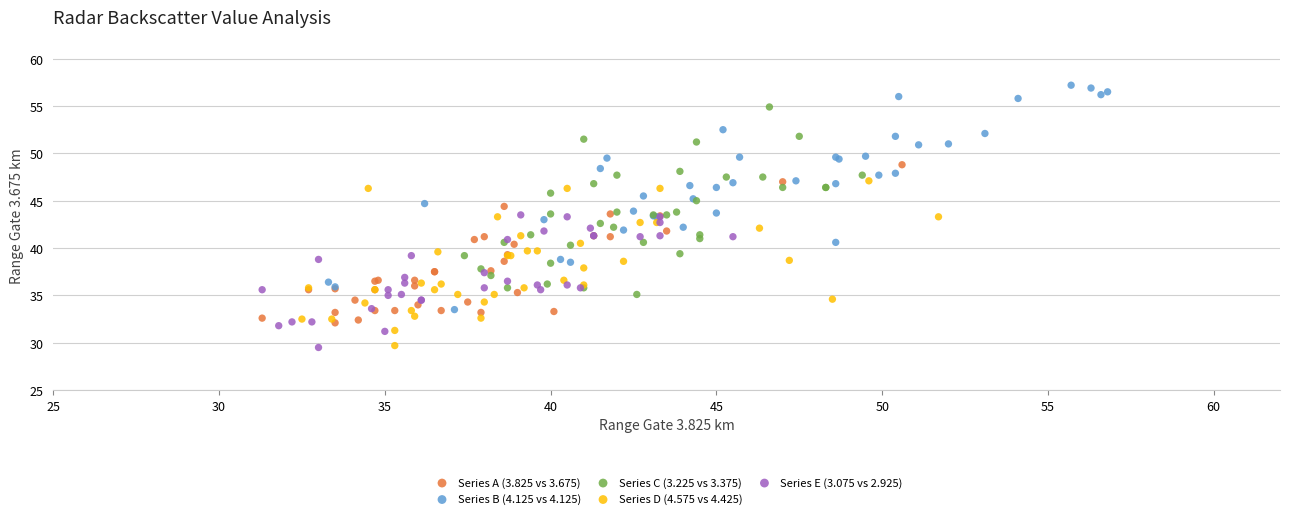

Which series has the largest Y range (max minus min)?

Series B (4.125 vs 4.125)